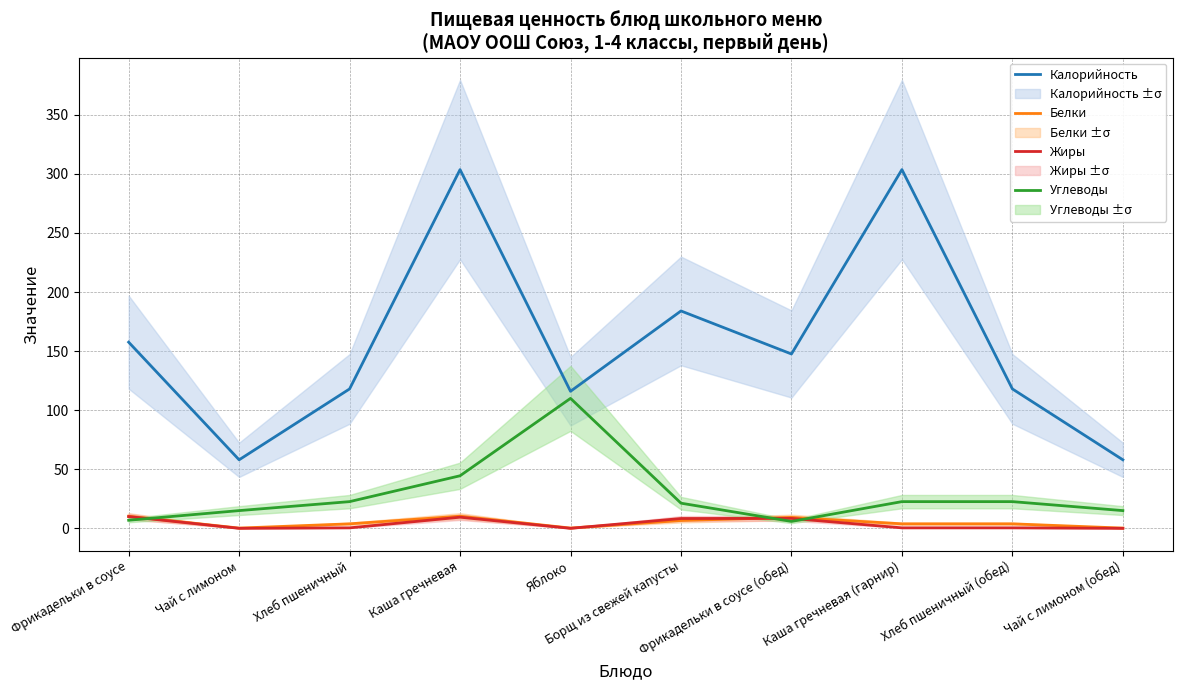

In Белки, how many points are higher than both neighbors (excluding endpoints)?

2